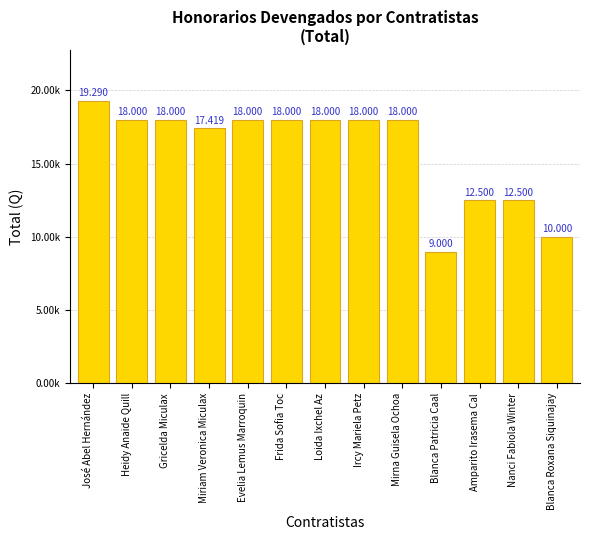

Are the bars horizontal?

No